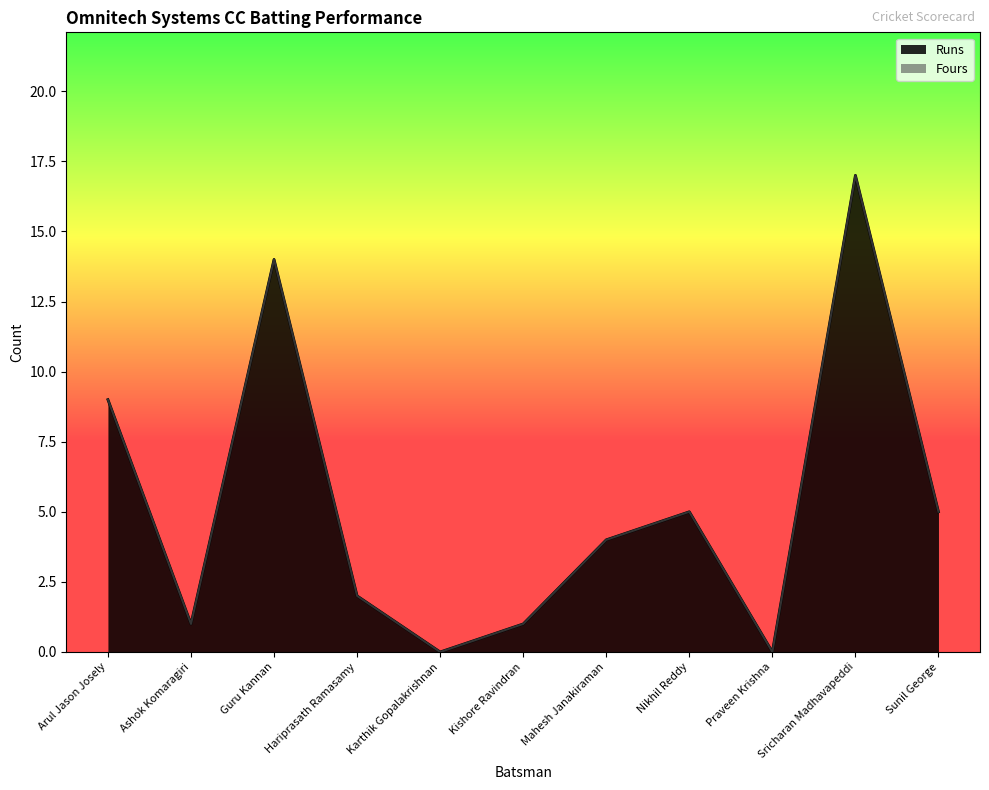

What is the total value across all series at Sricharan Madhavapeddi?

17